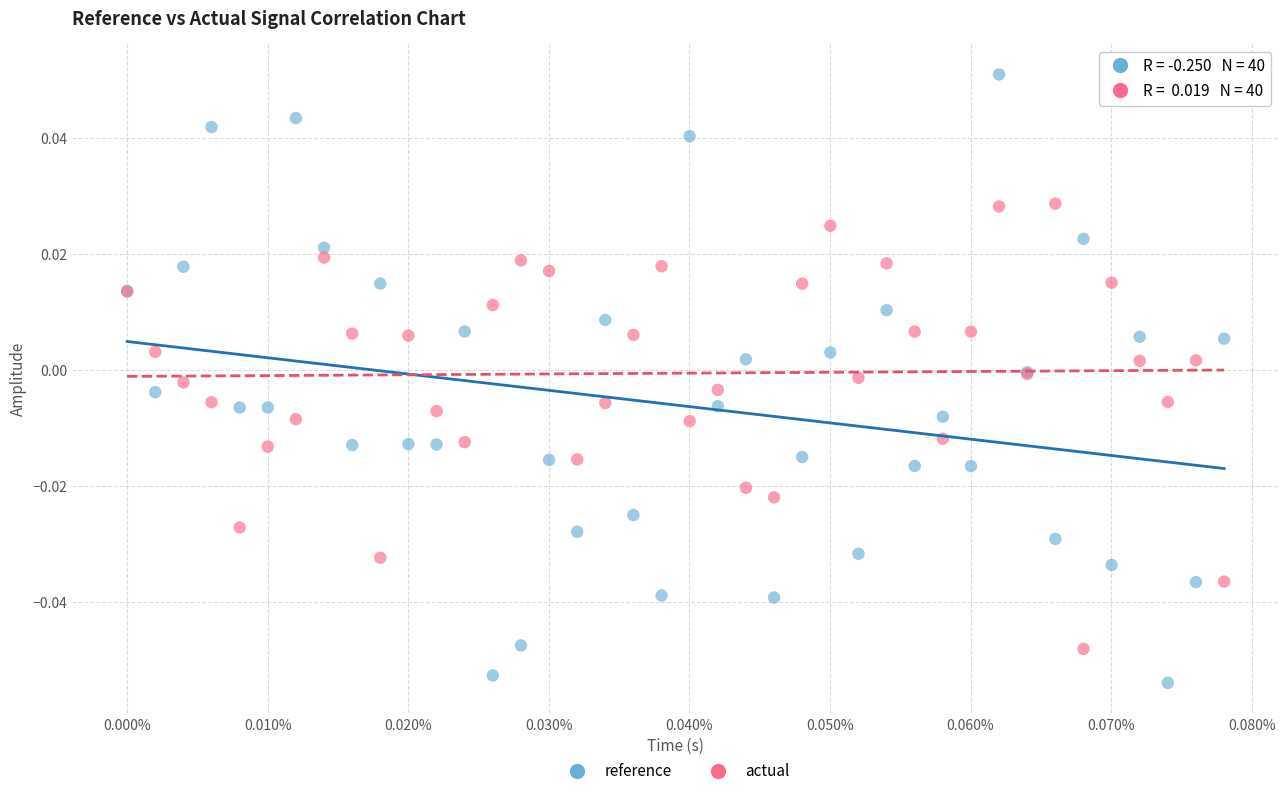

Which series has the widest spread of Y values?

reference